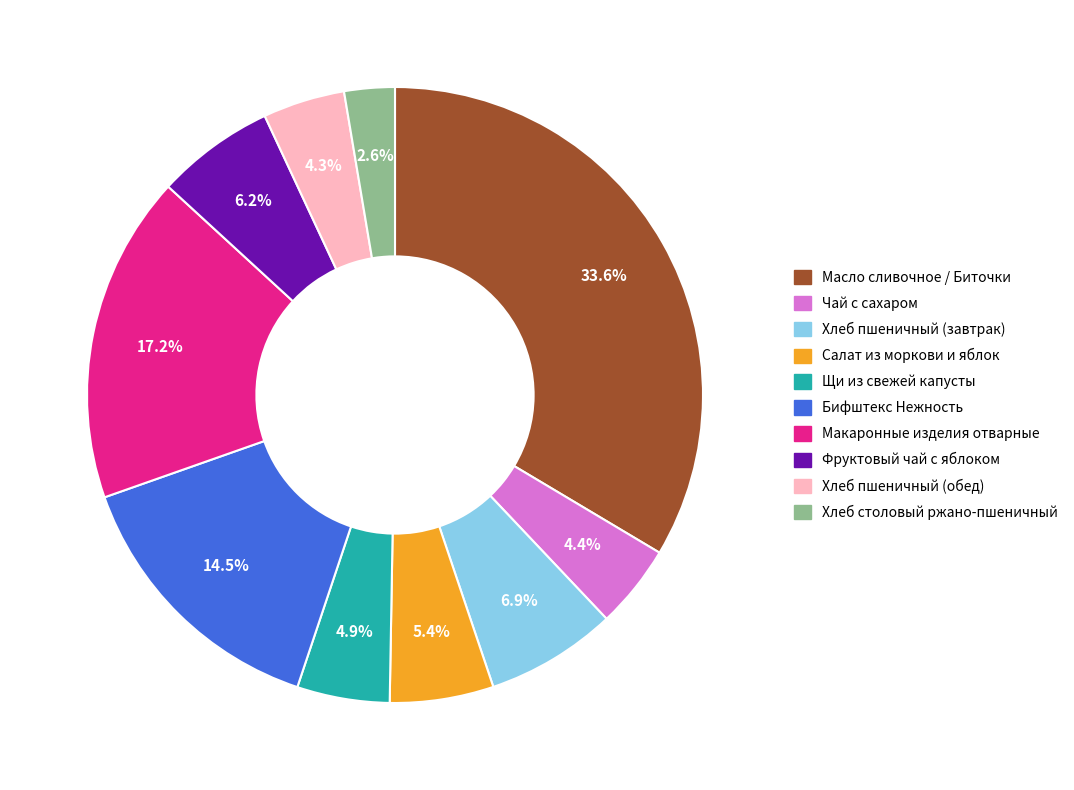

To the nearest percent, what is the difference between the largest and smallest slice percentages?

31%